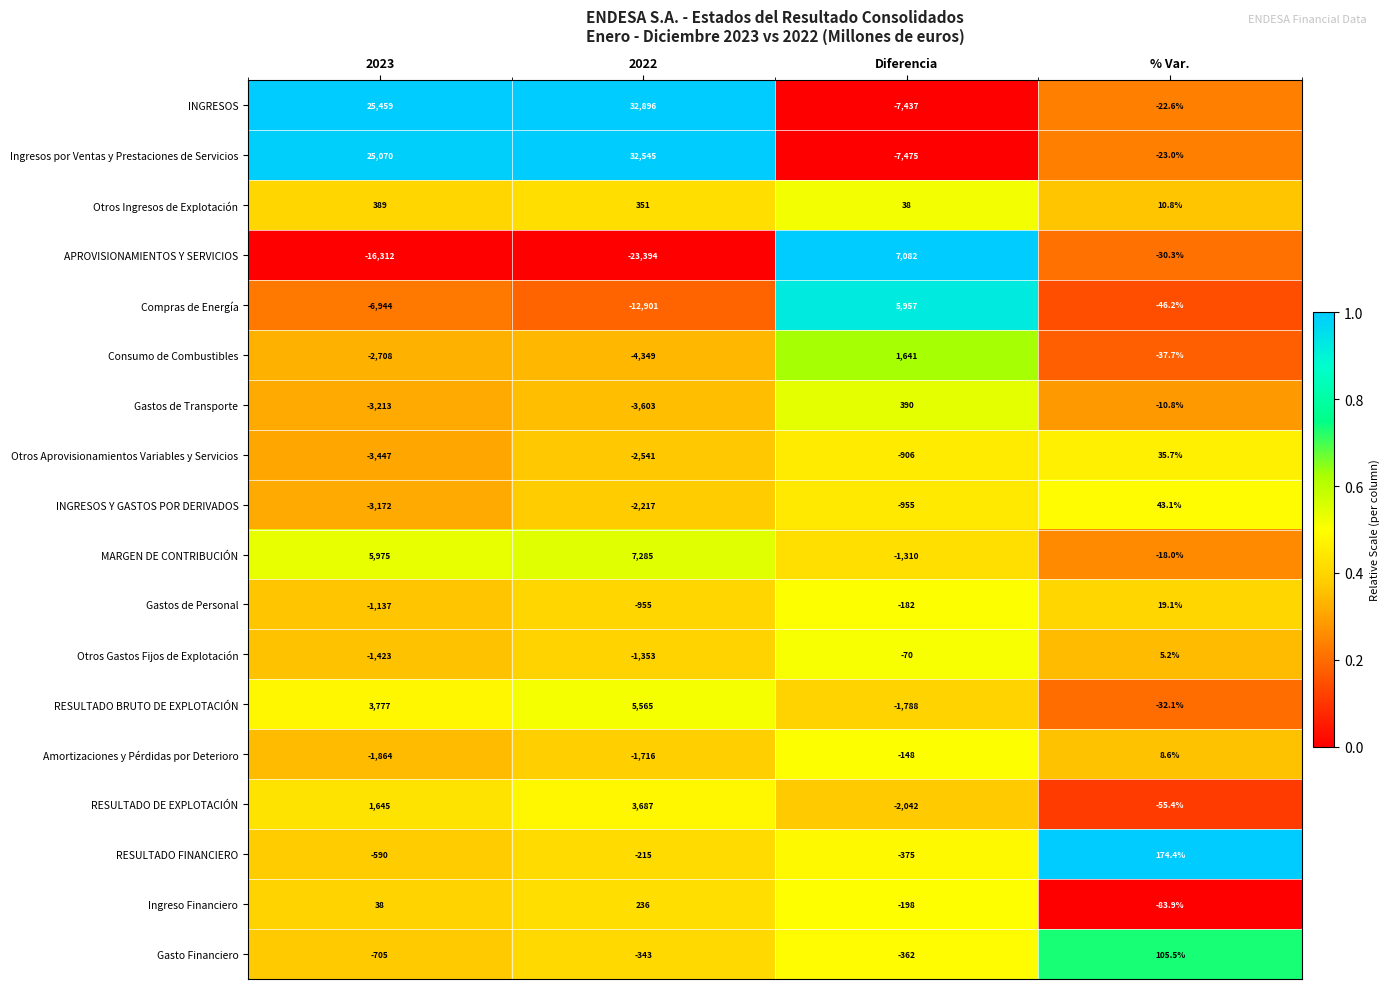

What is the difference between the Compras de Energía values at Diferencia and % Var.?

6003.2